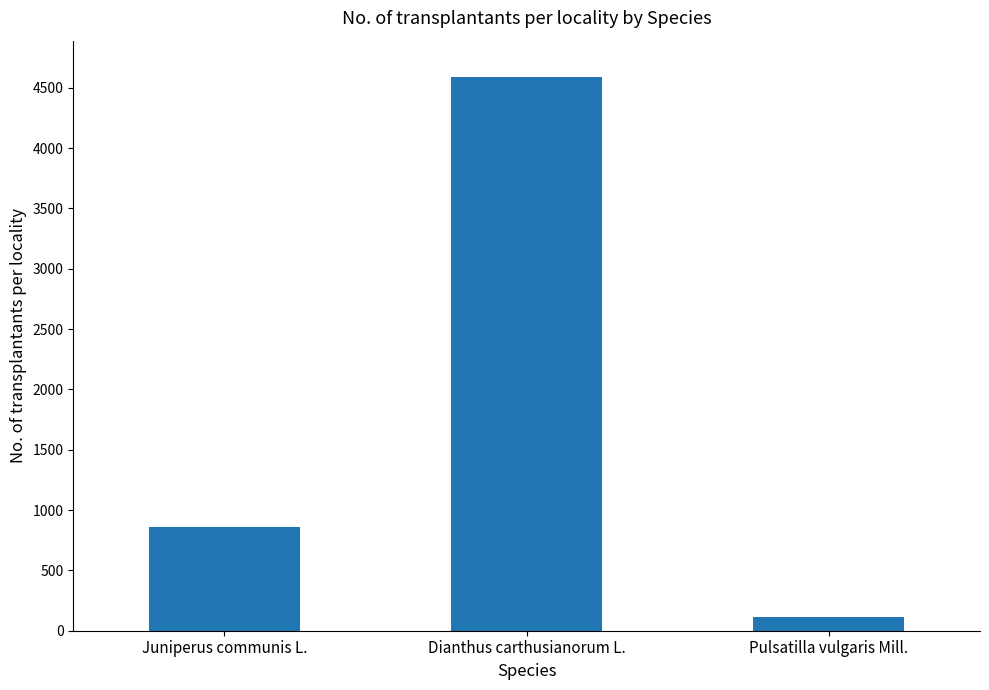

What position from the left is Dianthus carthusianorum L.?

2